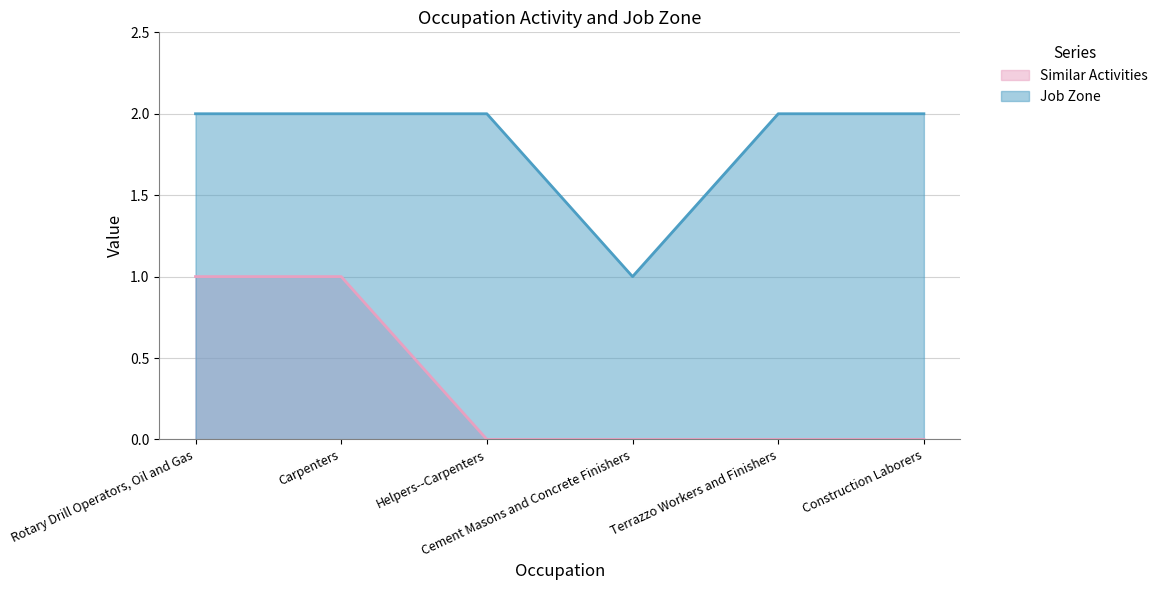

How many values in the Similar Activities series exceed 0?

2